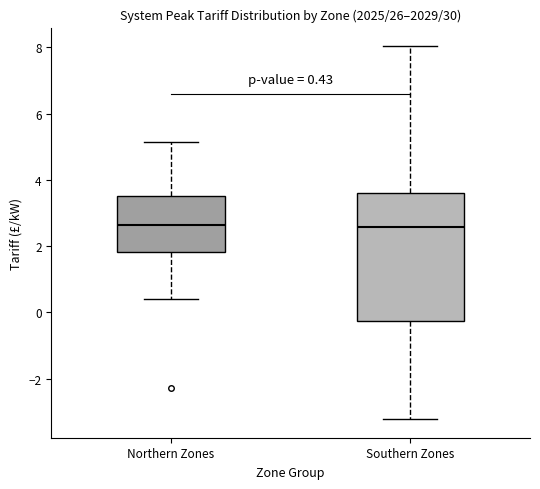

Which box is the tallest, from its lower edge to its upper edge?

Southern Zones